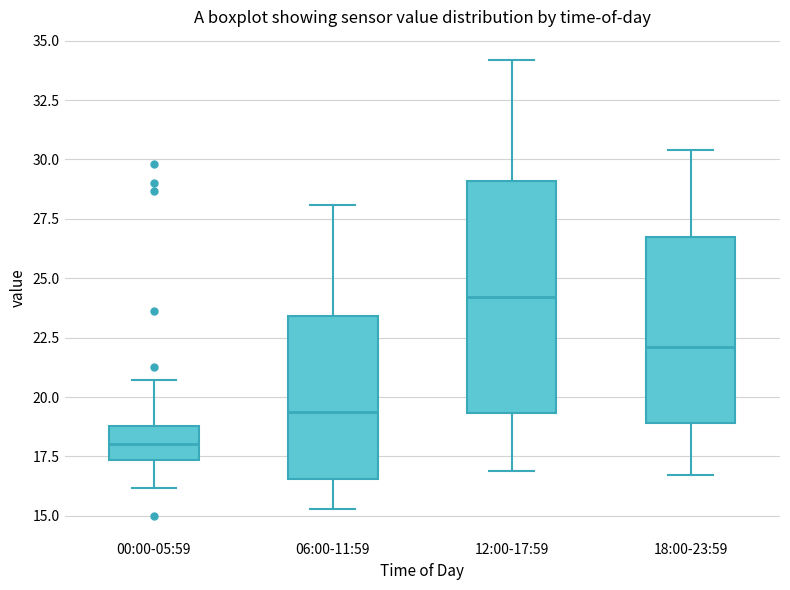

Where does the upper whisker of the box for 00:00-05:59 end on the y-axis? The values are not printed on the chart, so give them approximately, as read against the axis.

20.5